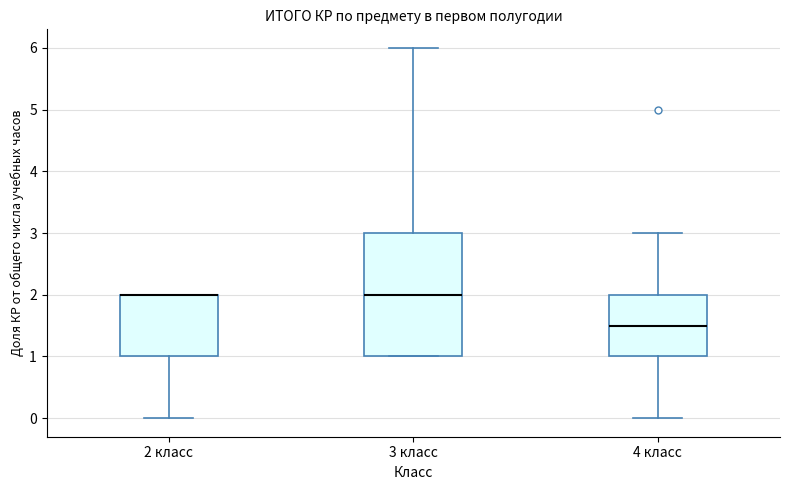

Where does the upper whisker of the box for 4 класс end on the y-axis? The values are not printed on the chart, so give them approximately, as read against the axis.

3.0